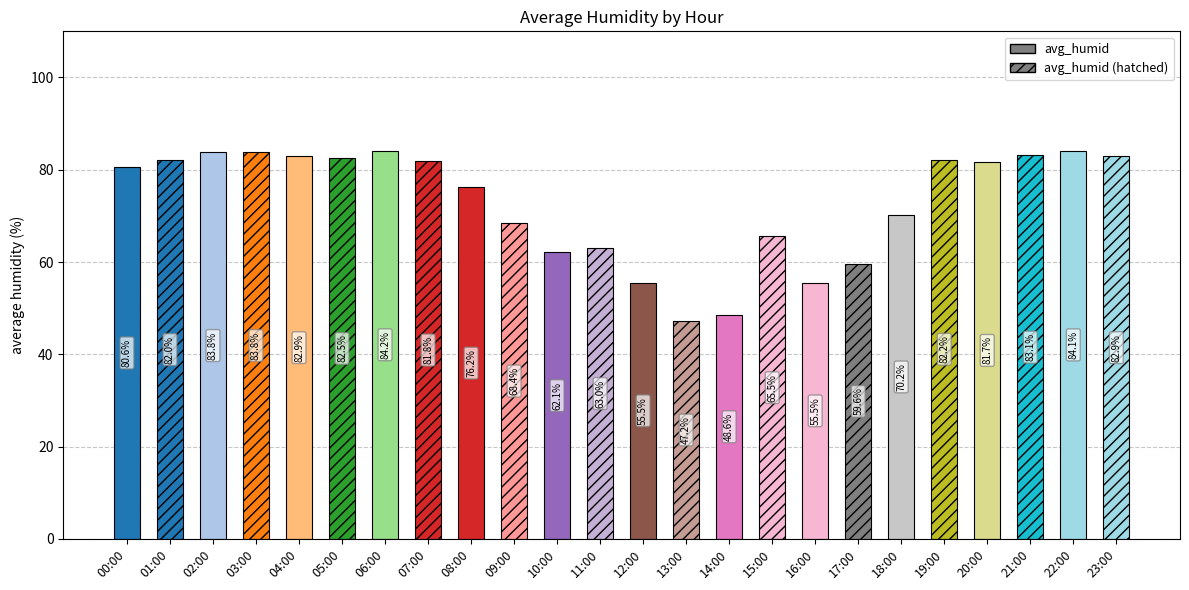

What is the minimum value shown in the chart?

47.2